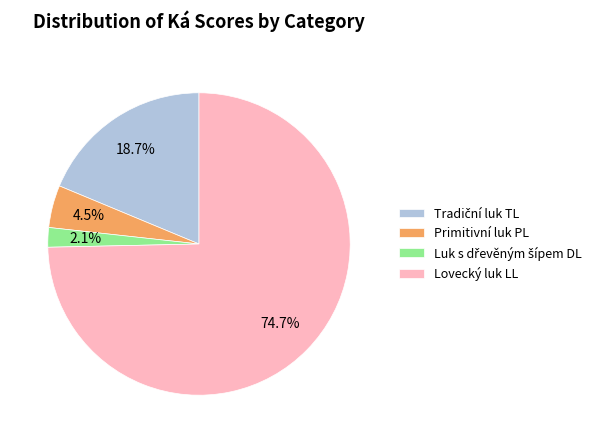

To the nearest percent, what is the average slice percentage?

25%